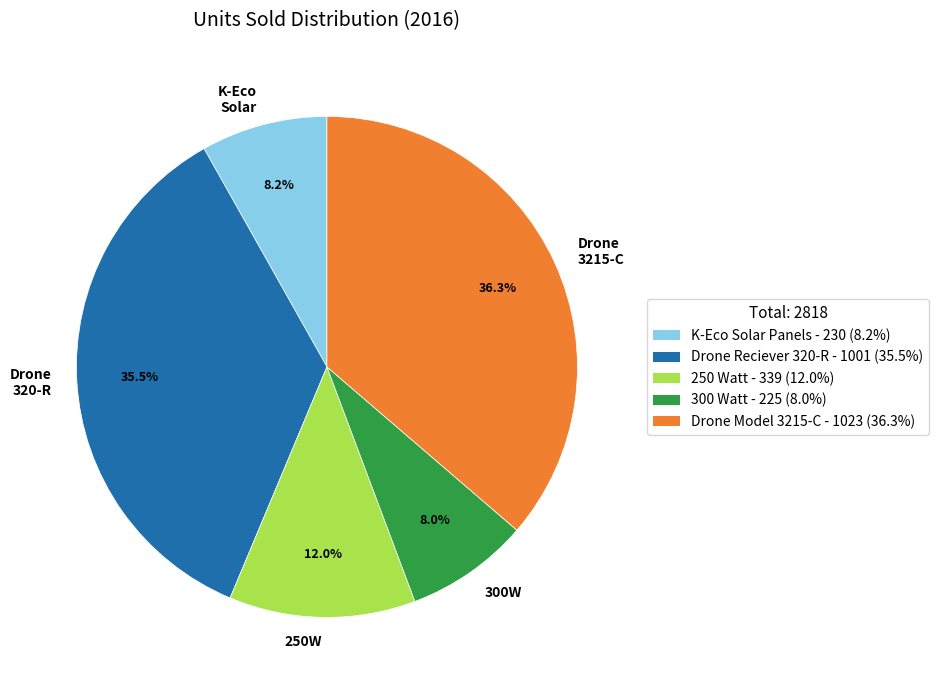

Is there any slice that represents more than half of the pie?

No